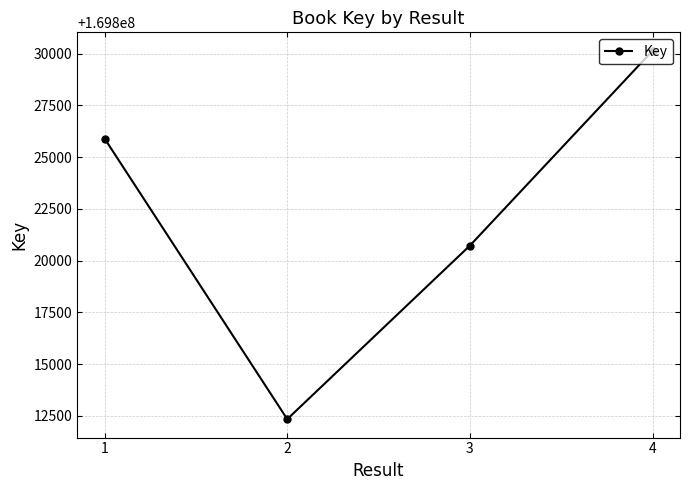

What is the sum of all values?

679289101